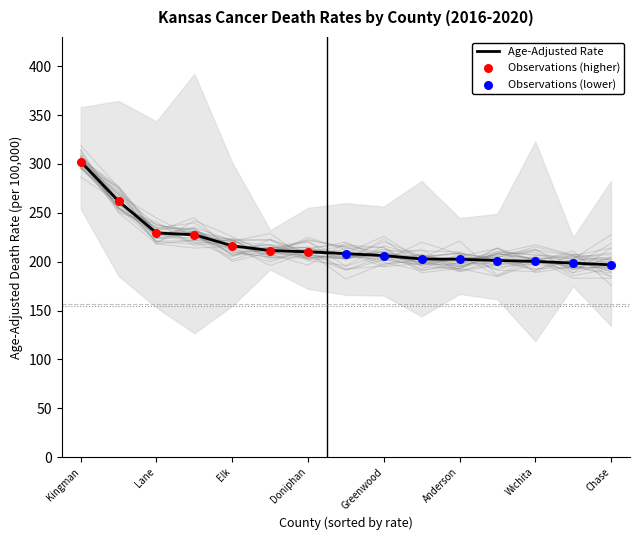

At how many categories does at least one series exceed 167?

15